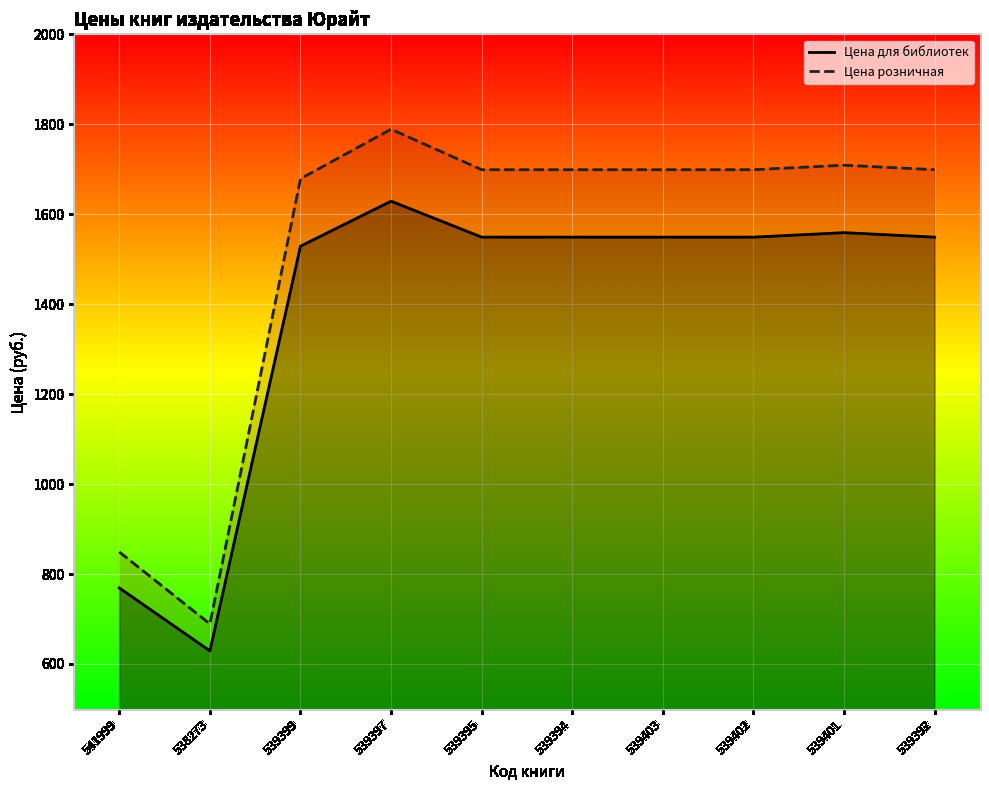

What is the difference between the highest and lowest values at 539403?

150